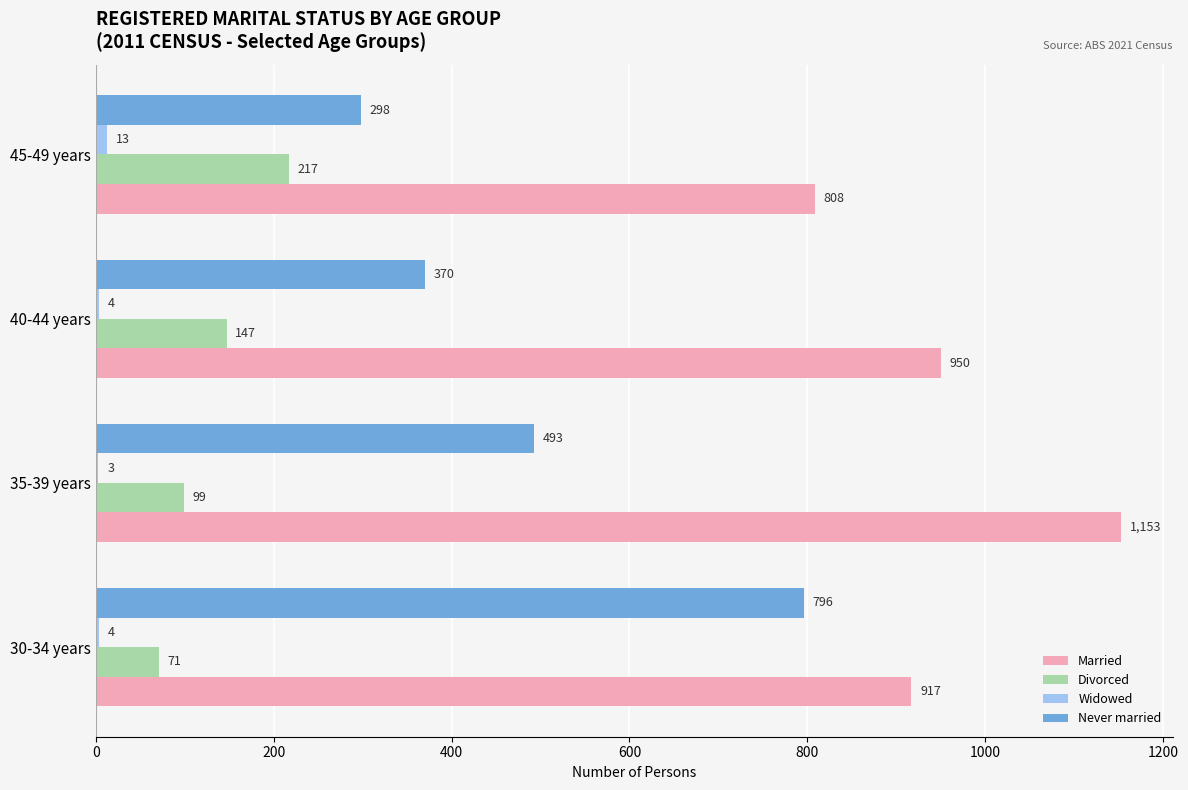

The value of Married at 35-39 years is 2059. True or false?

False